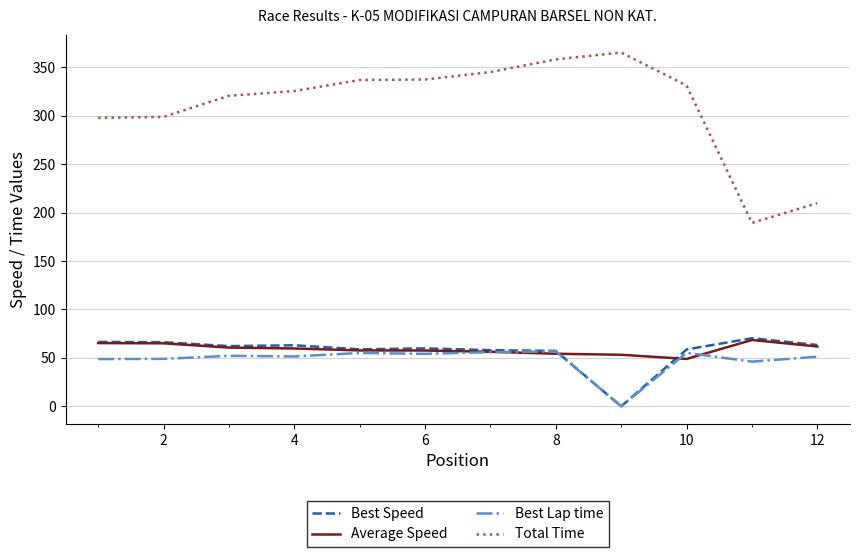

What are all the series names shown in the legend?

Best Speed, Average Speed, Best Lap time, Total Time